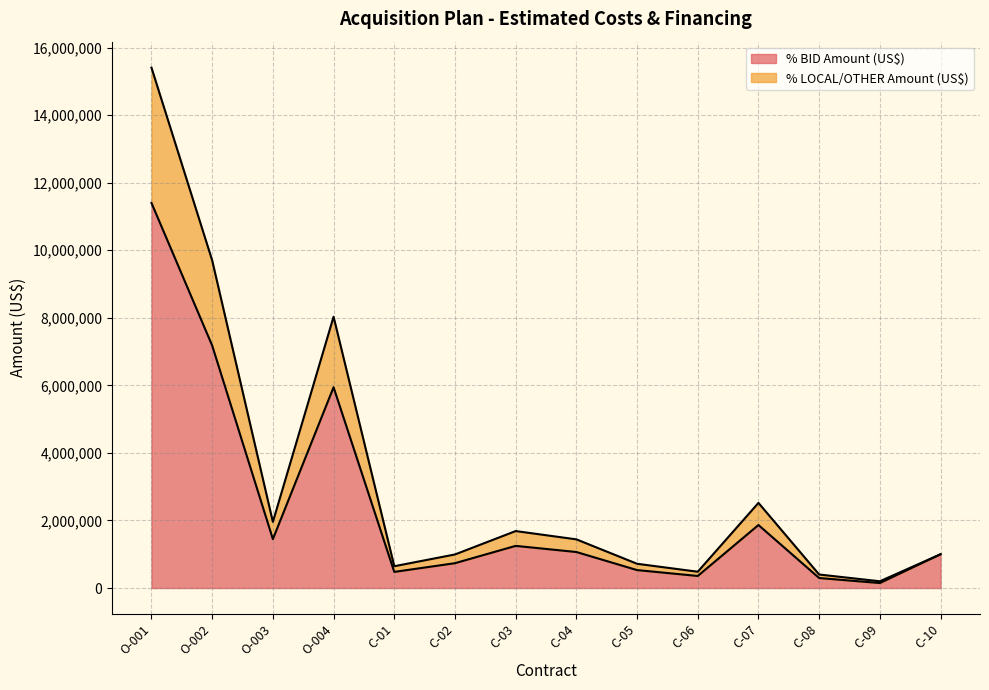

Does the chart display data point markers on the line(s)?

No